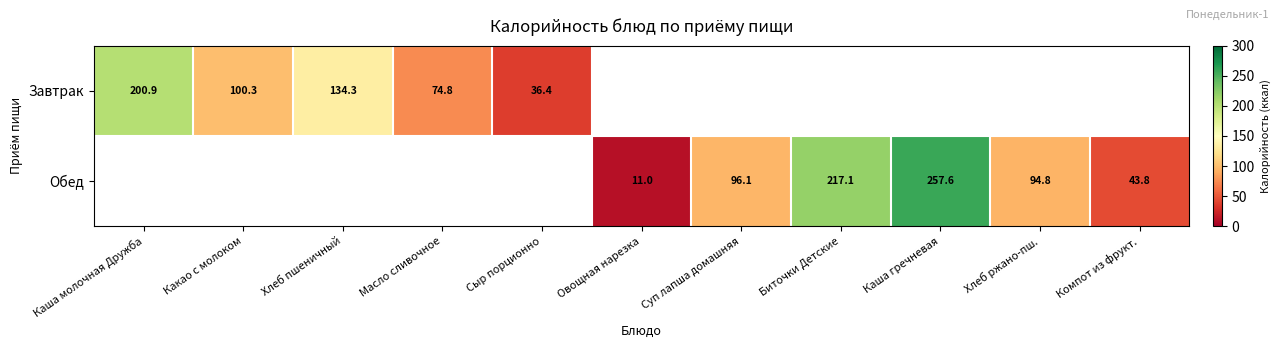

At which label does Завтрак reach its peak?

Каша молочная Дружба